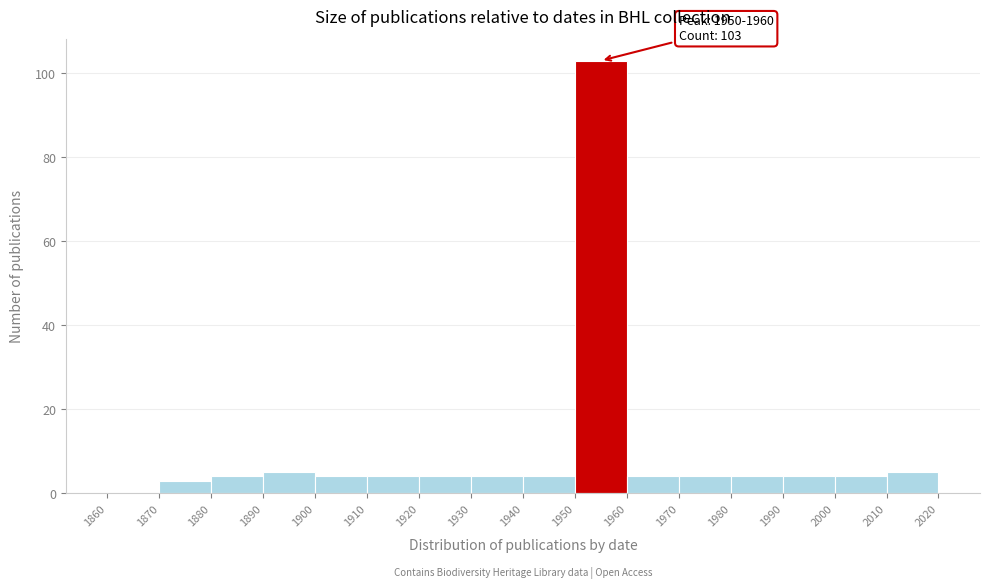

Which range on the x-axis has the tallest bar?

1950 to 1960